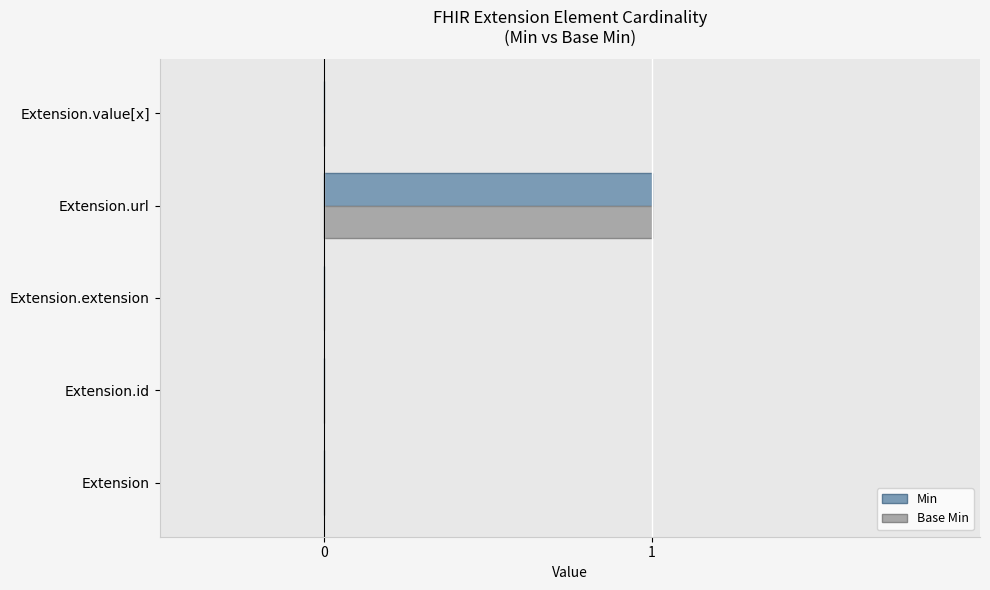

Which category has the highest value in the Base Min series?

Extension.url